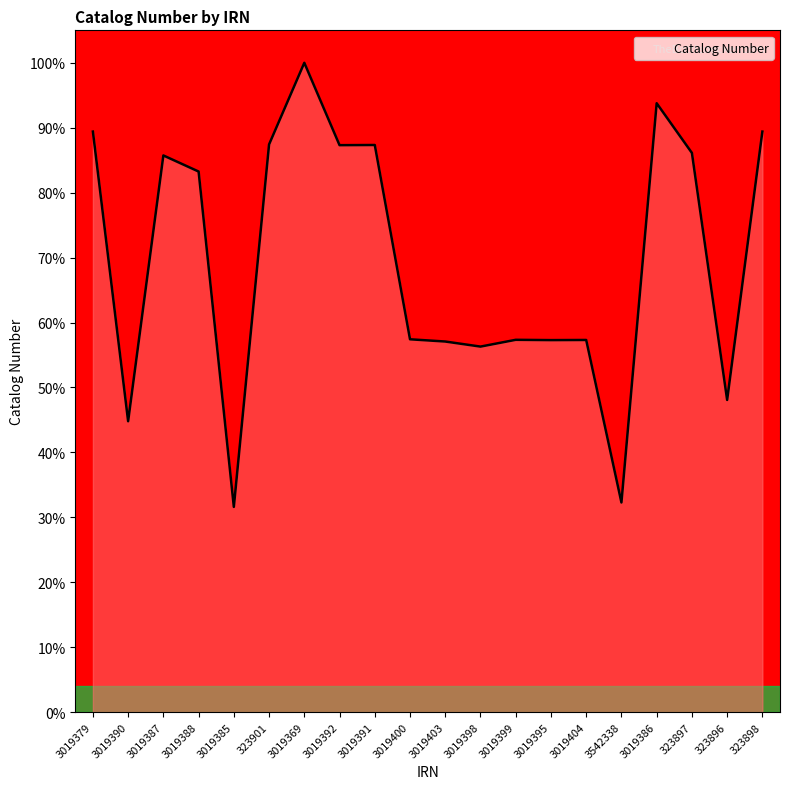

Which has a higher value, 3019379 or 3019395?

3019379